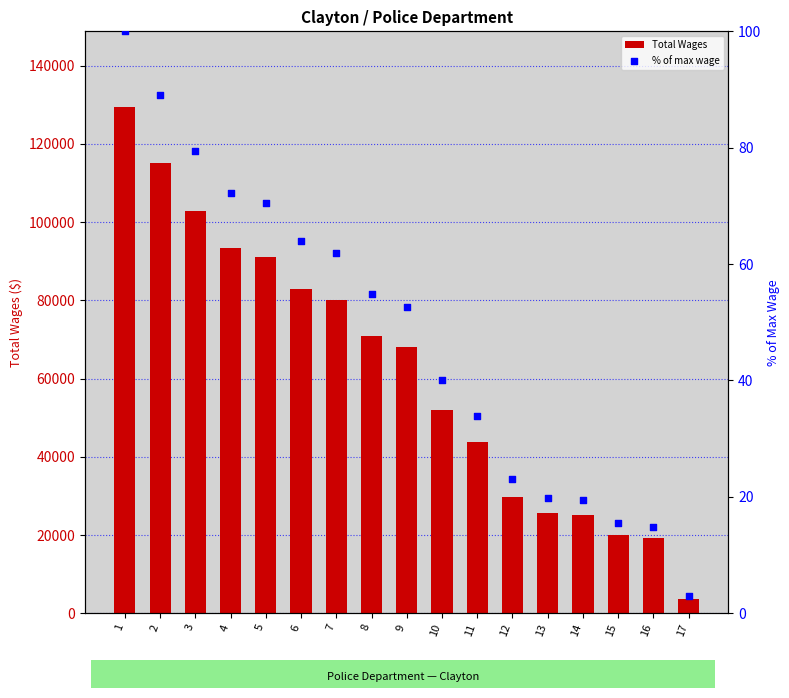

At which category is the sum across all series the highest?

1